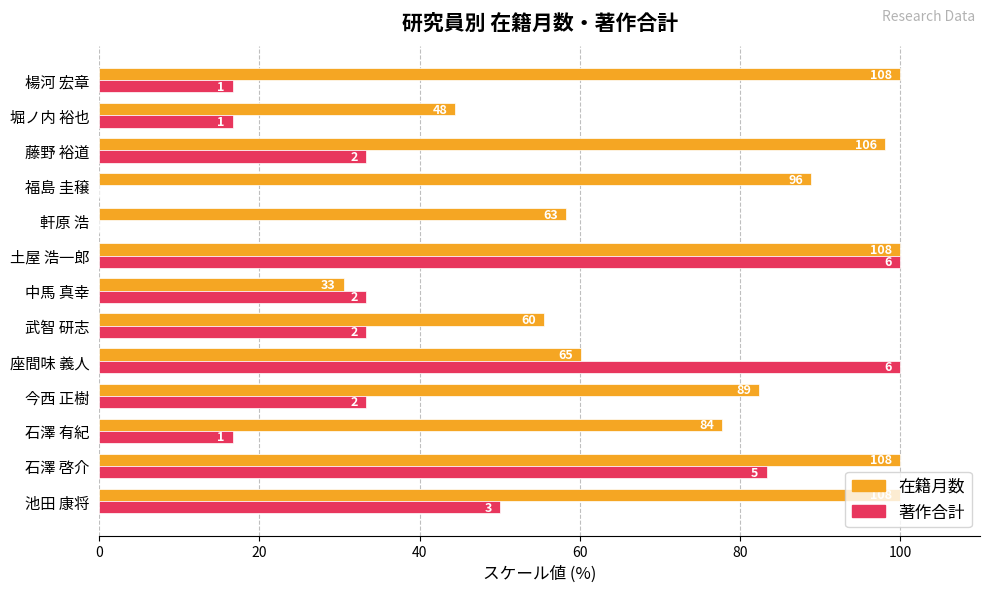

What are all the series names shown in the legend?

在籍月数, 著作合計